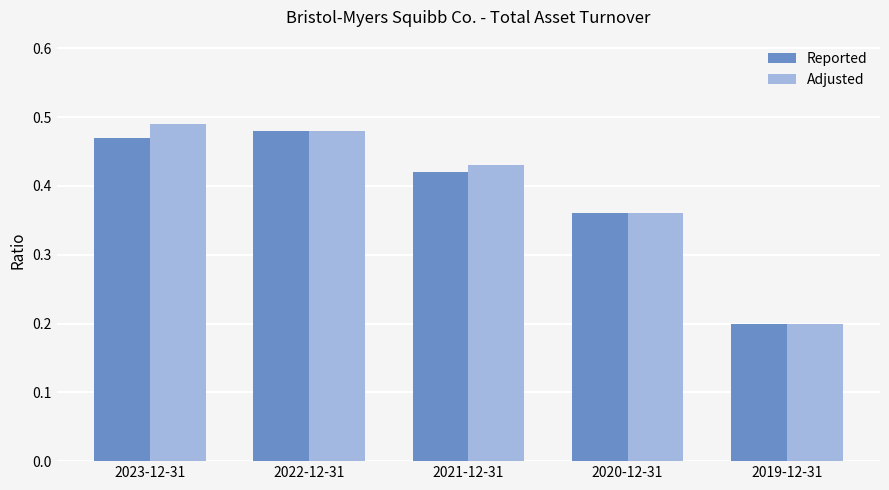

List the series in order of their peak value, highest first.

Adjusted, Reported